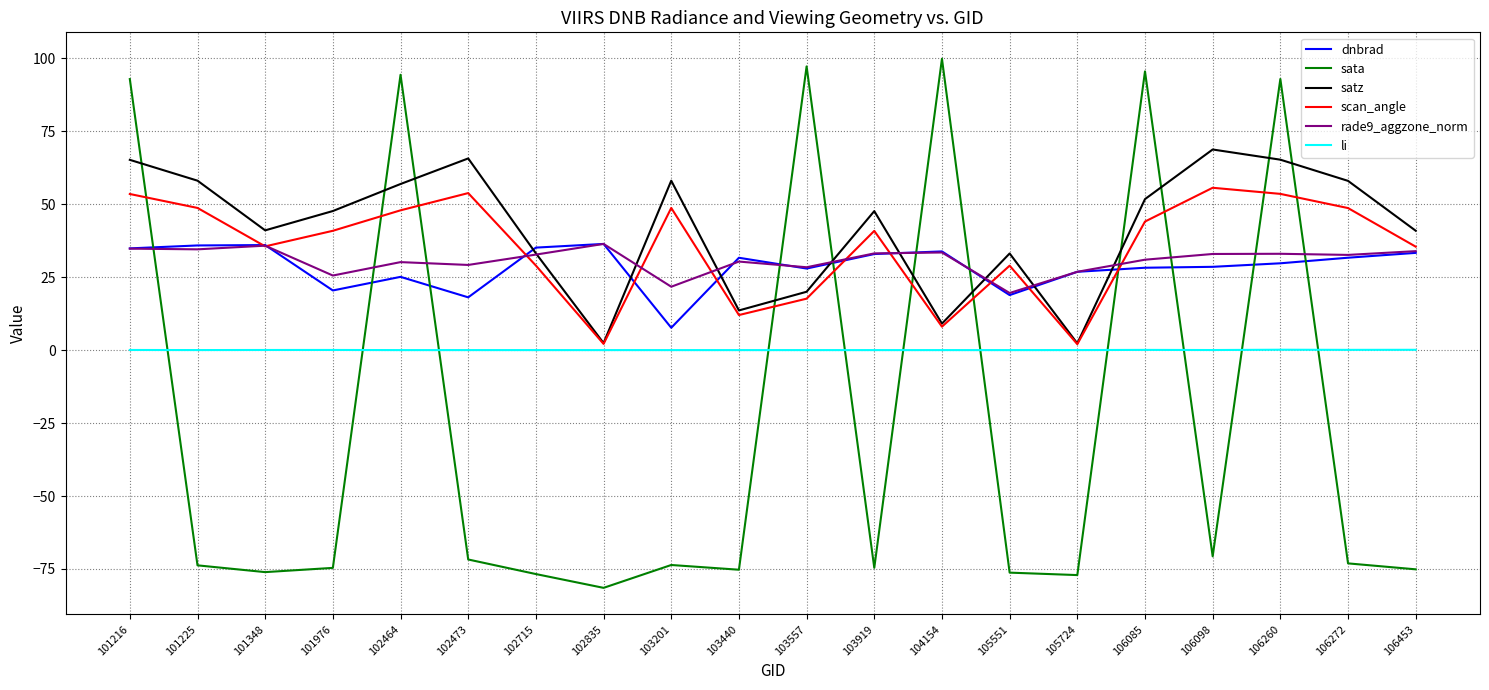

The rade9_aggzone_norm series shows 33.0 at 106260. True or false?

True